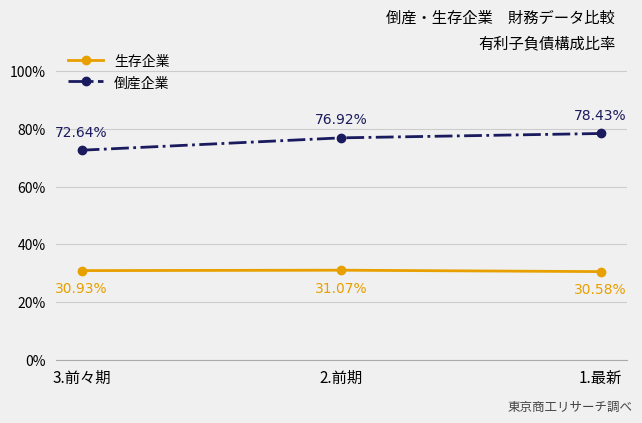

The 倒産企業 series shows 76.9 at 2.前期. True or false?

True